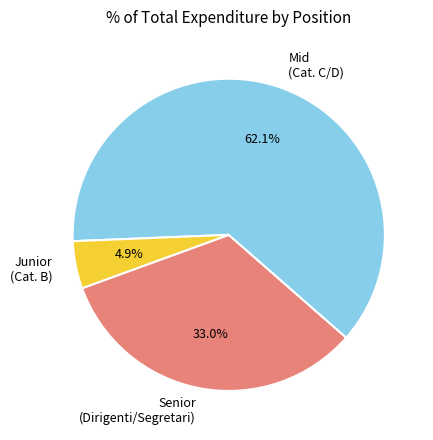

Rank the categories by value from lowest to highest.

Junior (Cat. B), Senior (Dirigenti/Segretari), Mid (Cat. C/D)